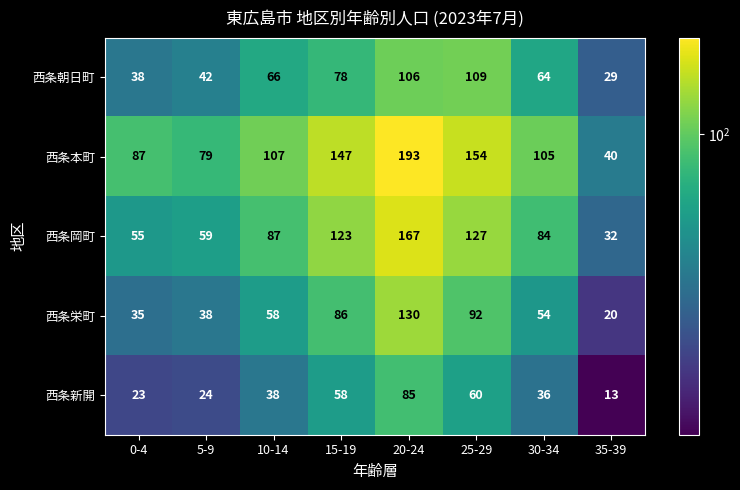

How many data points in 西条栄町 are less than 58?

4